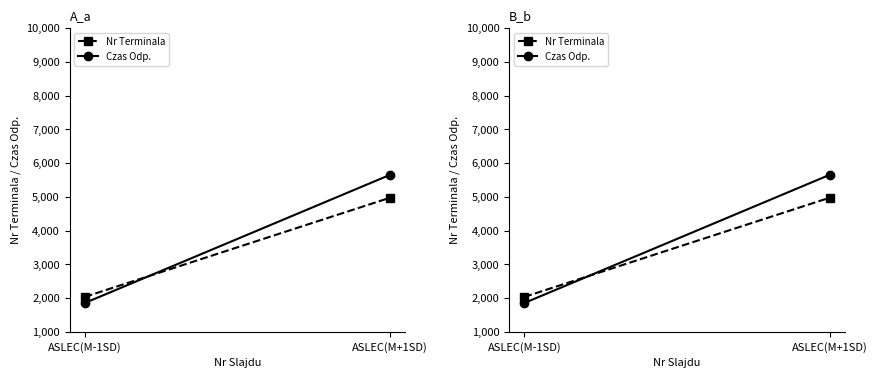

What is the minimum value shown in the chart?

1853.2